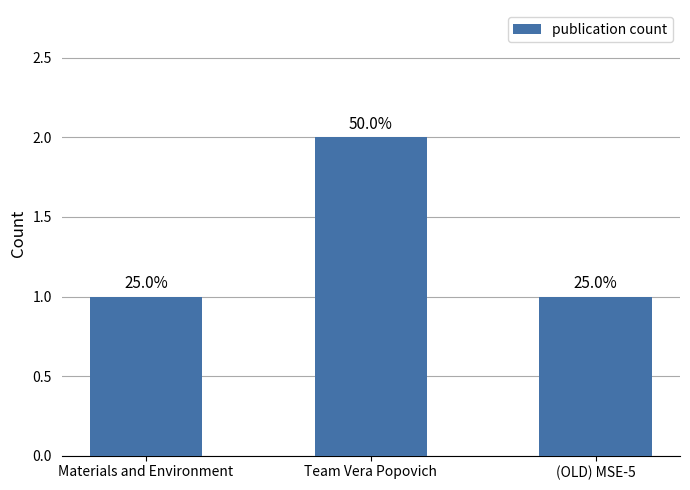

What is the label of the 3rd bar from the right?

Materials and Environment